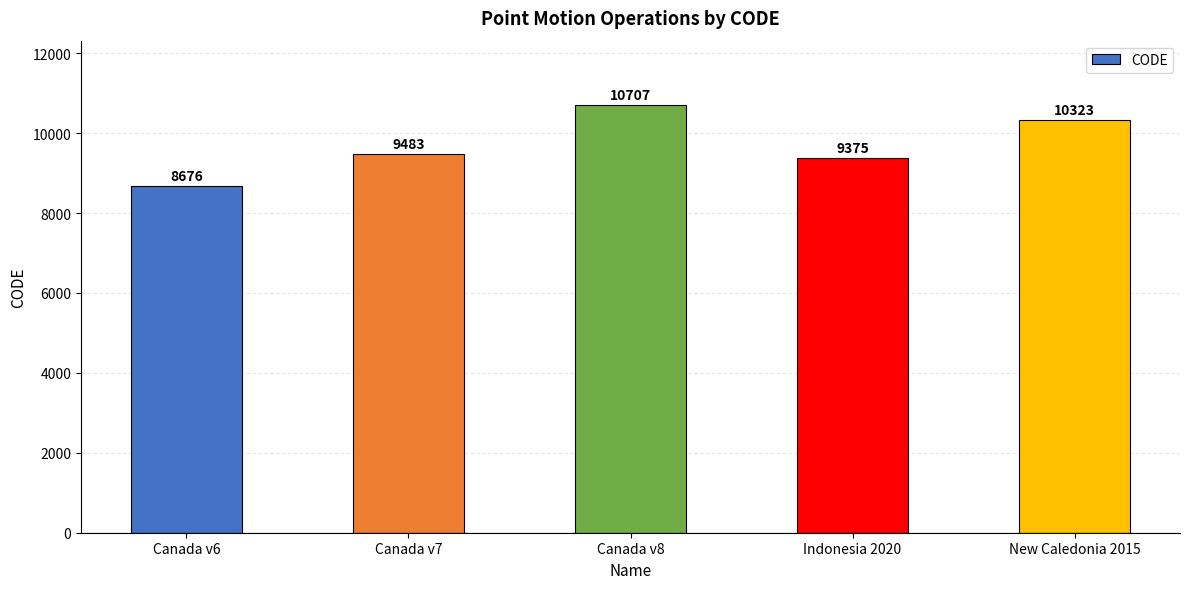

Reading left to right, extract all data points from this chart.

8676	9483	10707	9375	10323